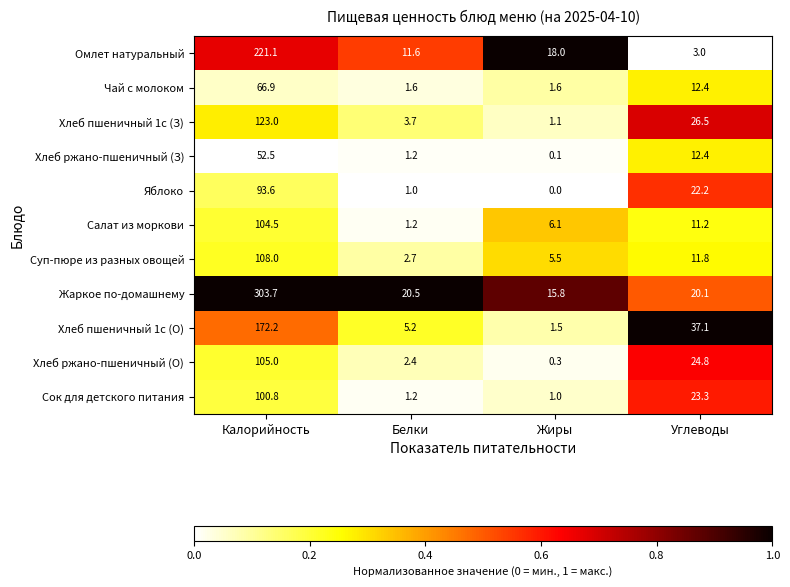

At how many categories does at least one series exceed 0?

4